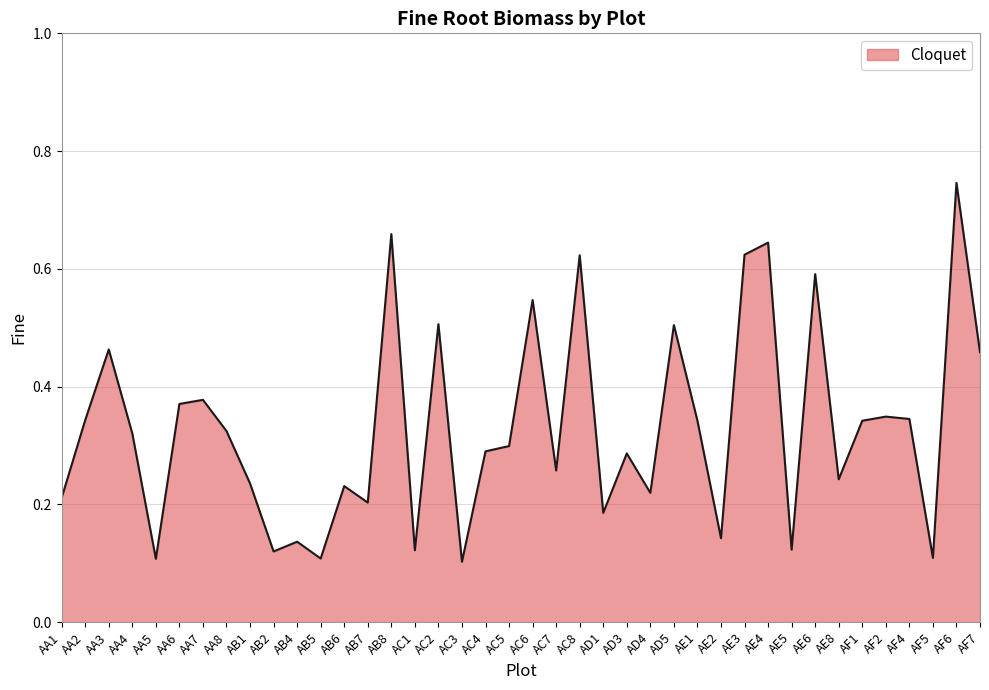

Between AE2 and AD4, which is larger?

AD4